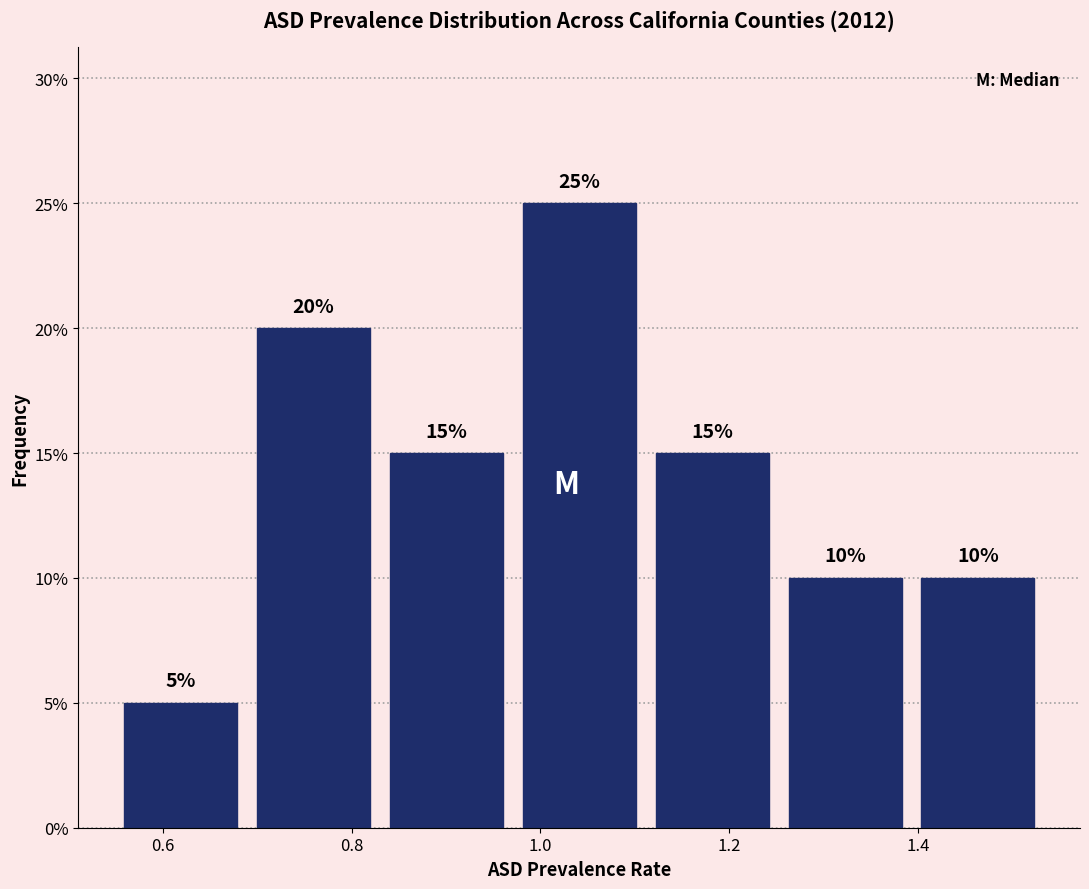

How tall is the bar that spans 0.54 to 0.68 on the x-axis? The bar edges are not printed on the chart, so give them approximately, as read against the axis.

5